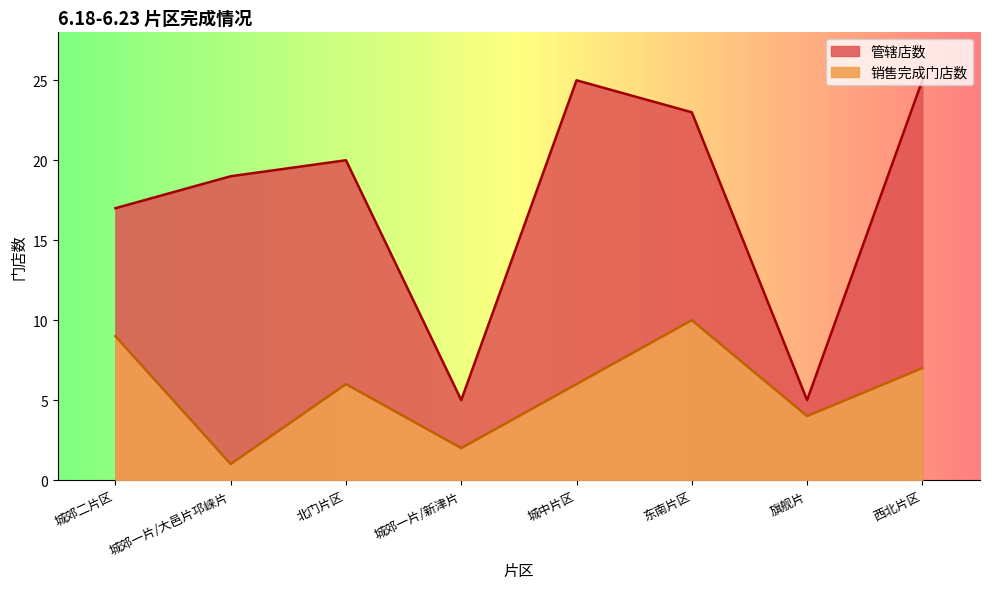

What is the spread (max minus min) of values at 城郊二片区?

8